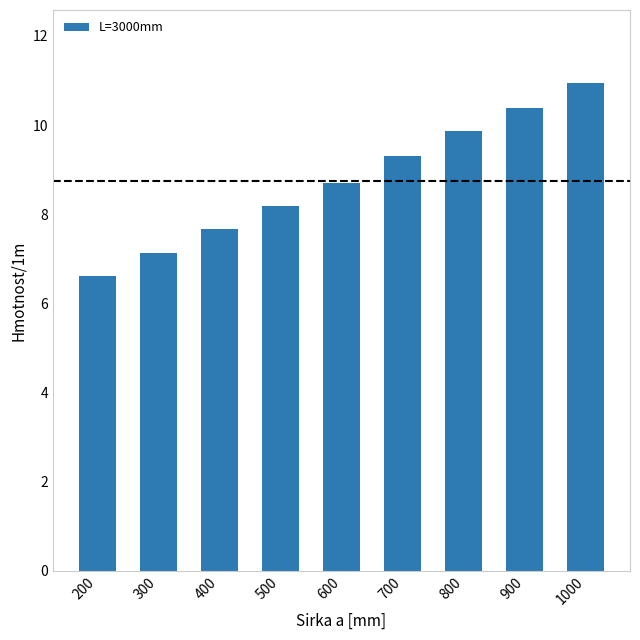

What is the ratio of the value at 1000 to the value at 300?

1.5